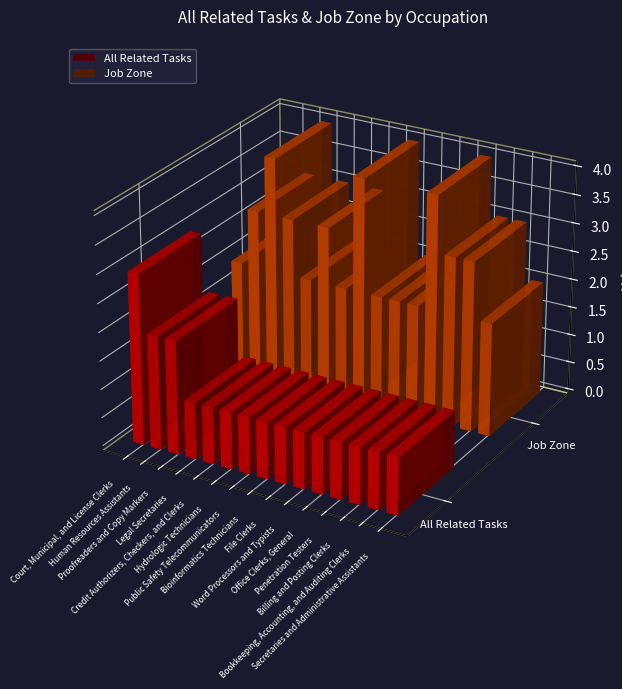

Reading left to right, extract all data points from this chart.

All Related Tasks: 3	2	2	1	1	1	1	1	1	1	1	1	1	1	1
Job Zone: 2	3	4	3	2	3	2	4	2	2	2	4	3	3	2